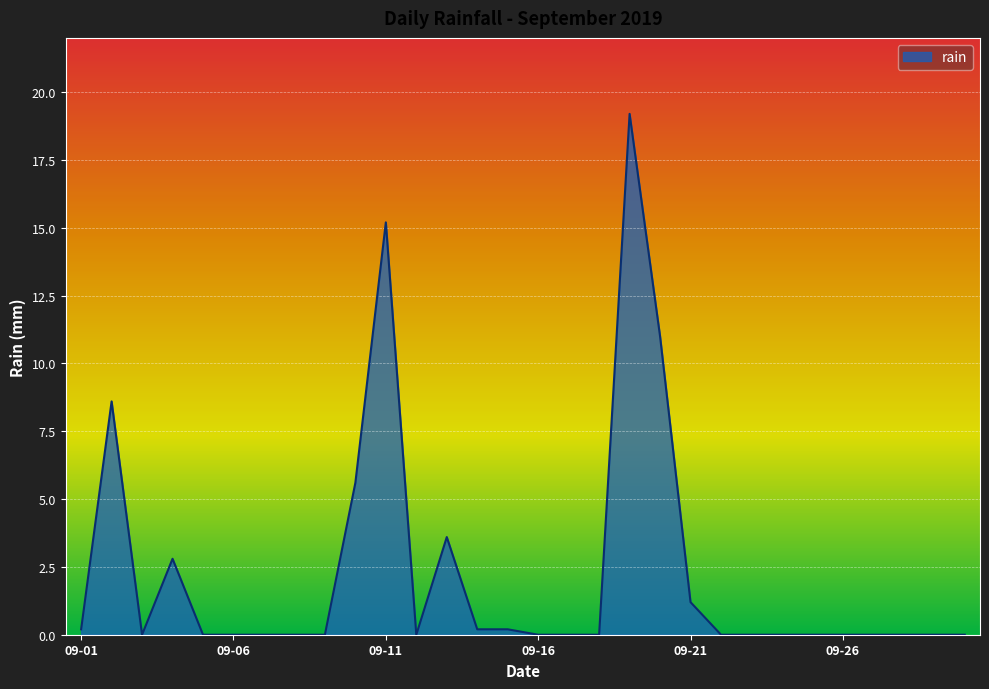

What is the greatest value displayed?

19.2